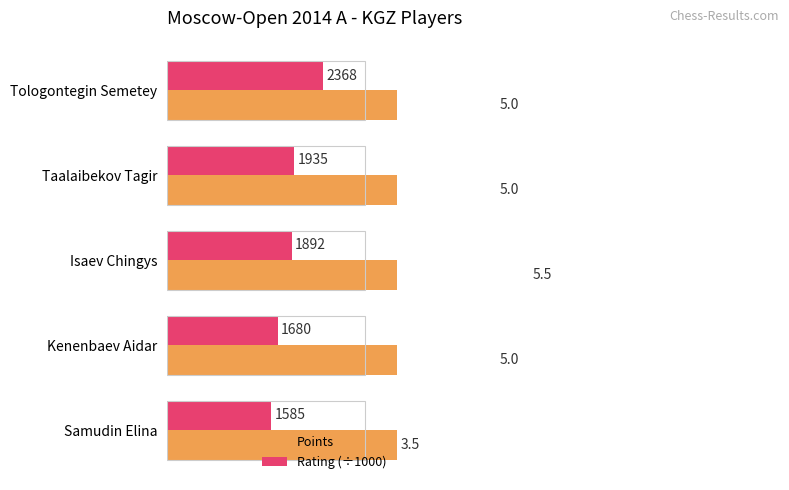

At how many categories does at least one series exceed 3?

5